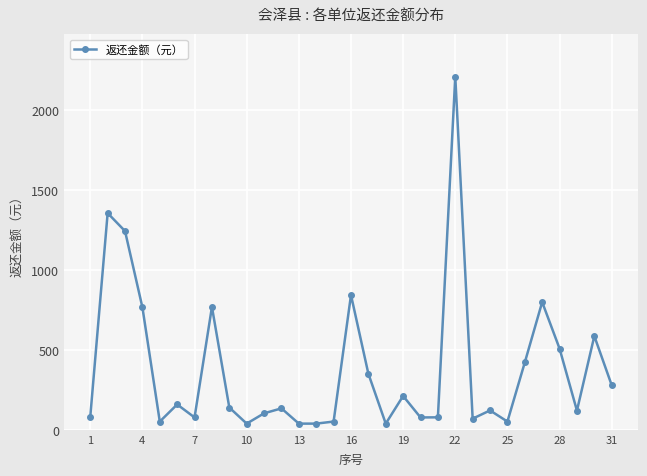

How many lines are shown in the chart?

1